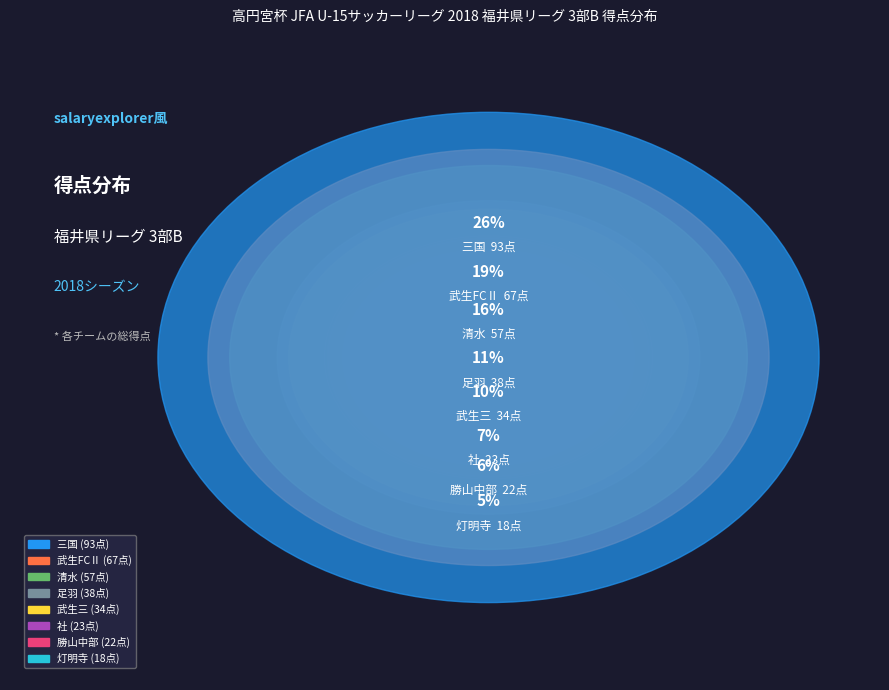

Between 武生FCⅡ and 灯明寺, which is larger?

武生FCⅡ